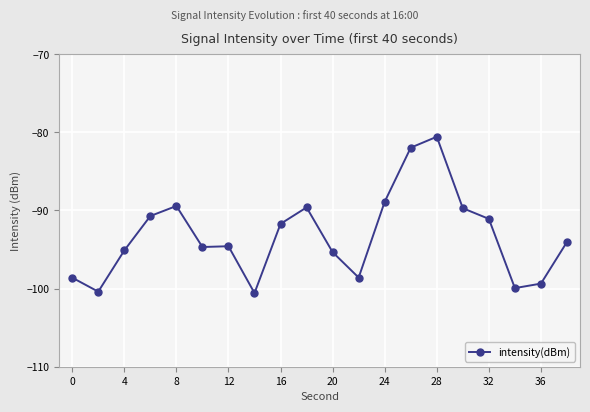

What is the value of the 11th point from the left?

-95.3